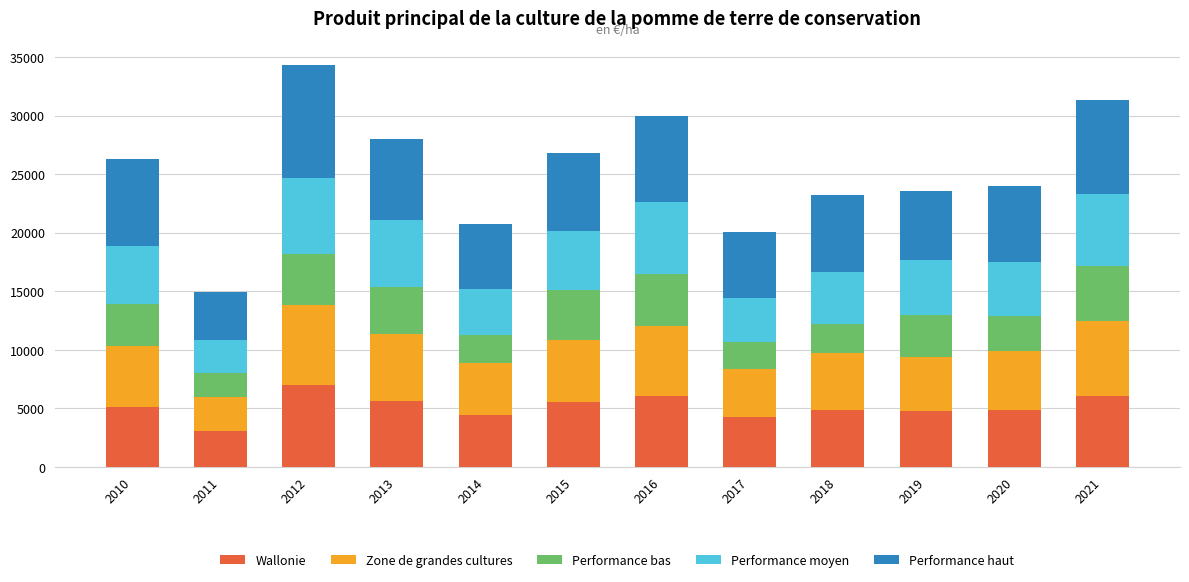

What is the maximum value for Wallonie?

6998.7